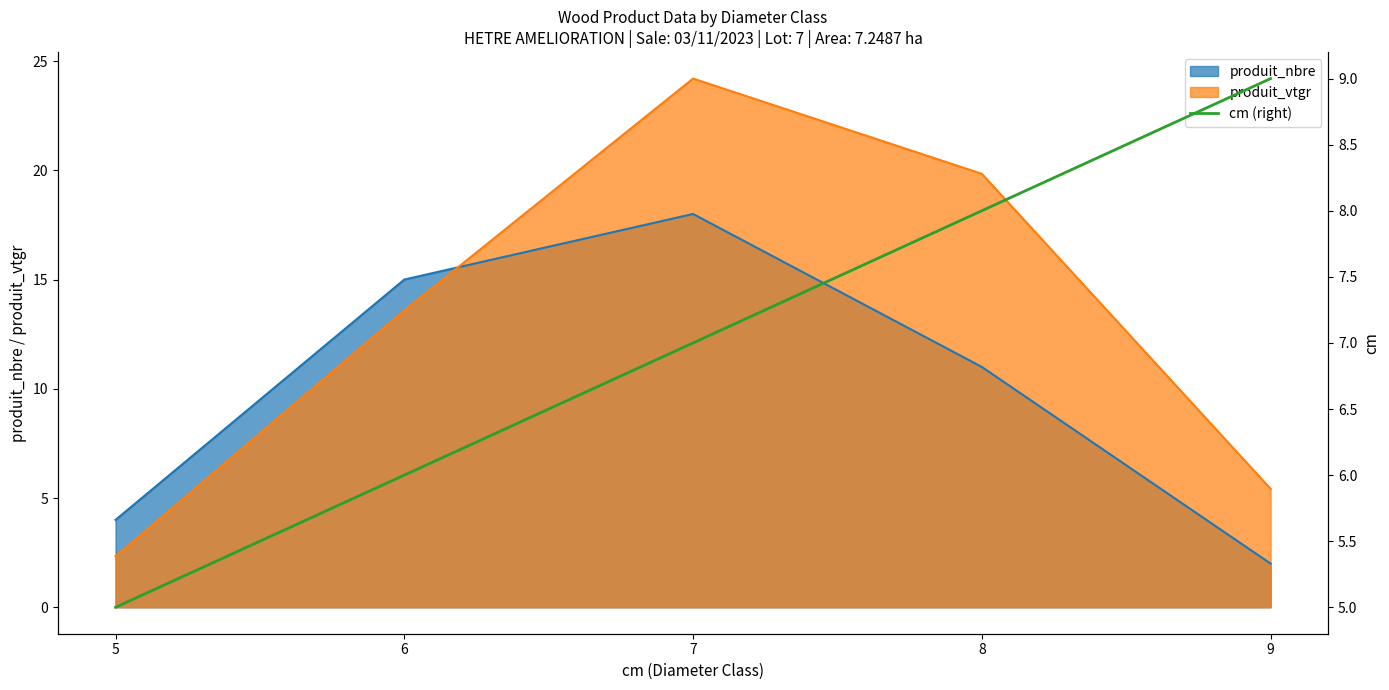

The value at 9 is 9. True or false?

True